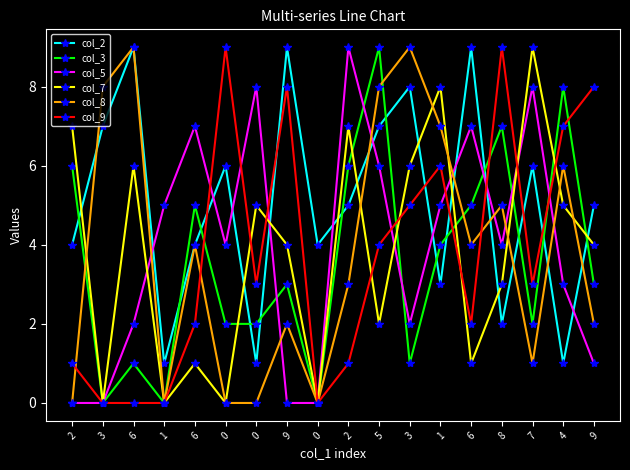

Count the number of data series in this chart.

6